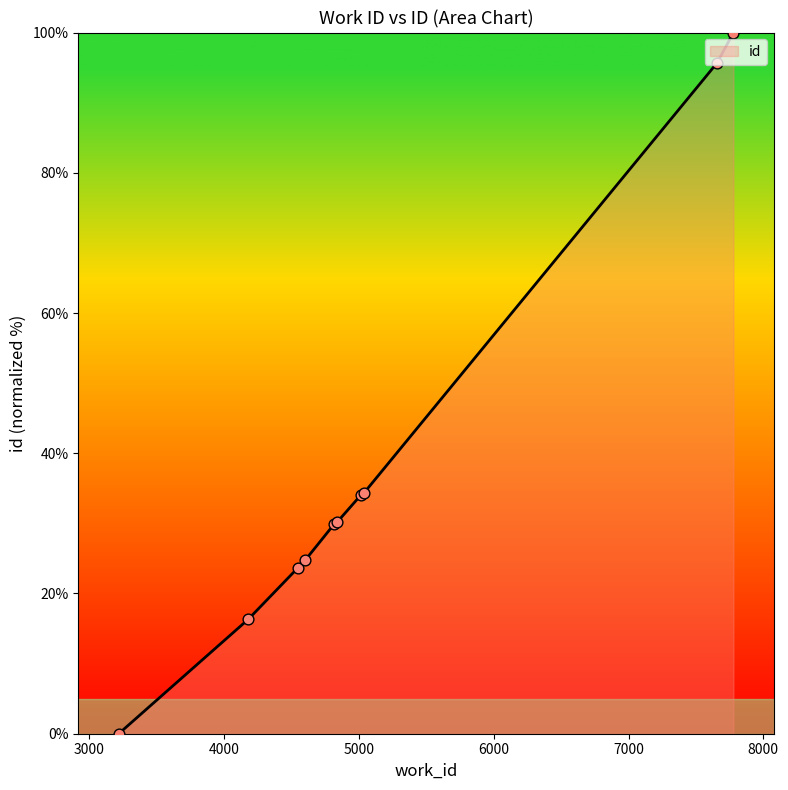

What is the maximum value shown in the chart?

100.0